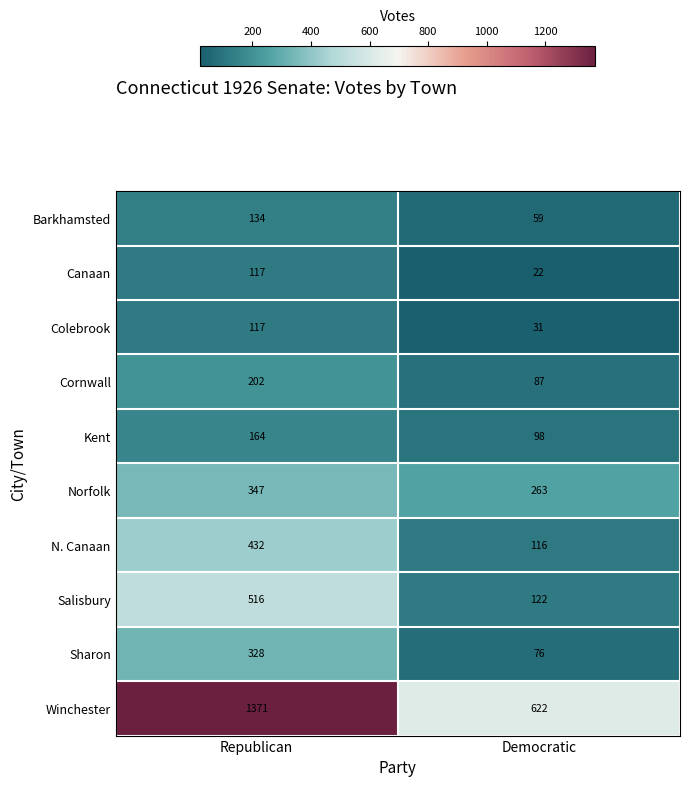

What is the sum of all Canaan values?

139